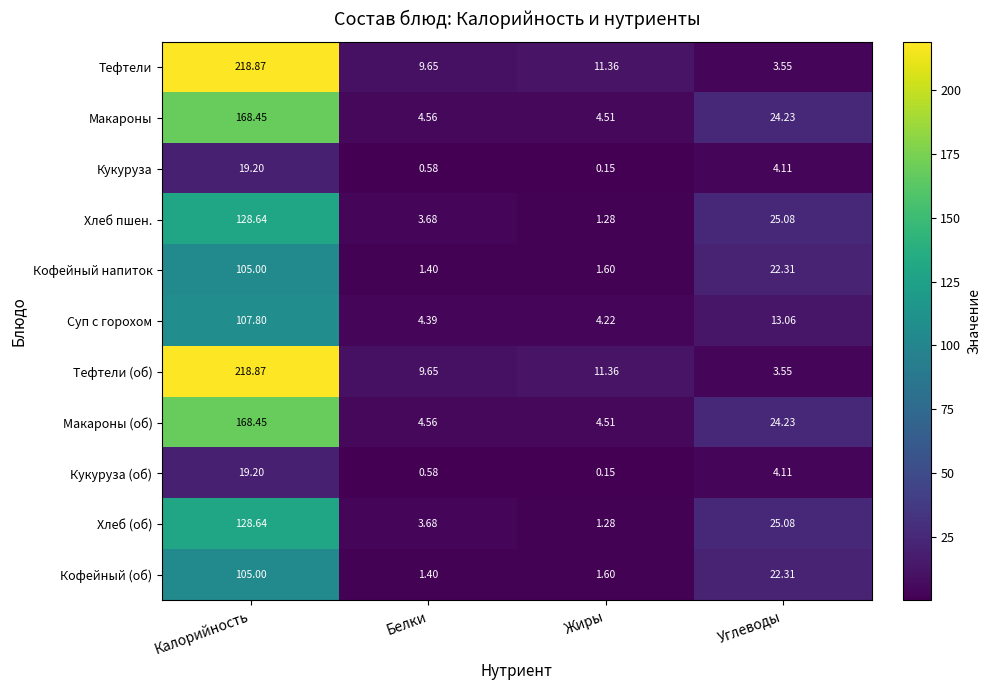

Where does the Хлеб (об) series first go above 25?

Калорийность